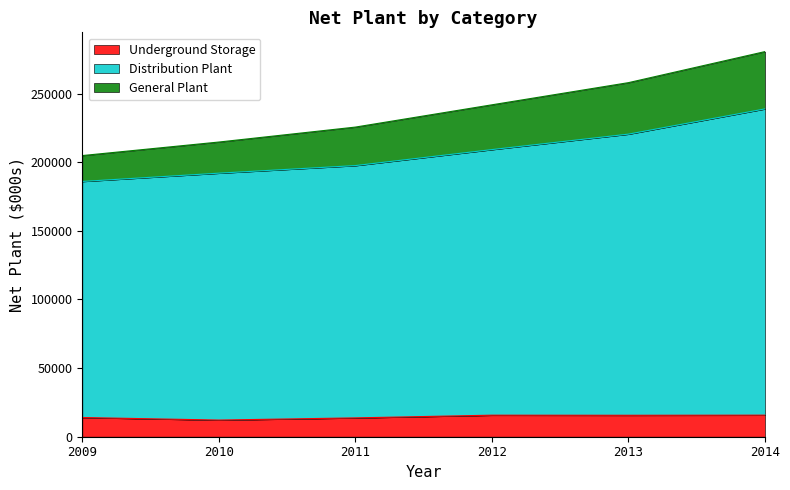

At which category does the chart reach its peak across all series?

2014